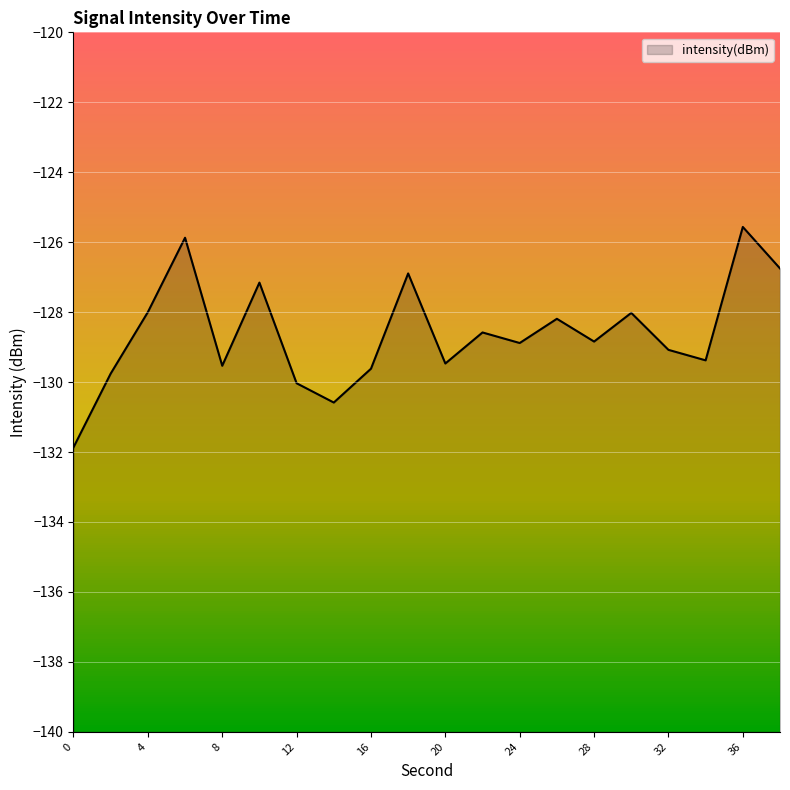

Reading right to left, list all the values displayed in this chart.

-126.8	-125.6	-129.4	-129.1	-128.0	-128.8	-128.2	-128.9	-128.6	-129.5	-126.9	-129.6	-130.6	-130.0	-127.2	-129.5	-125.9	-128.0	-129.8	-131.9